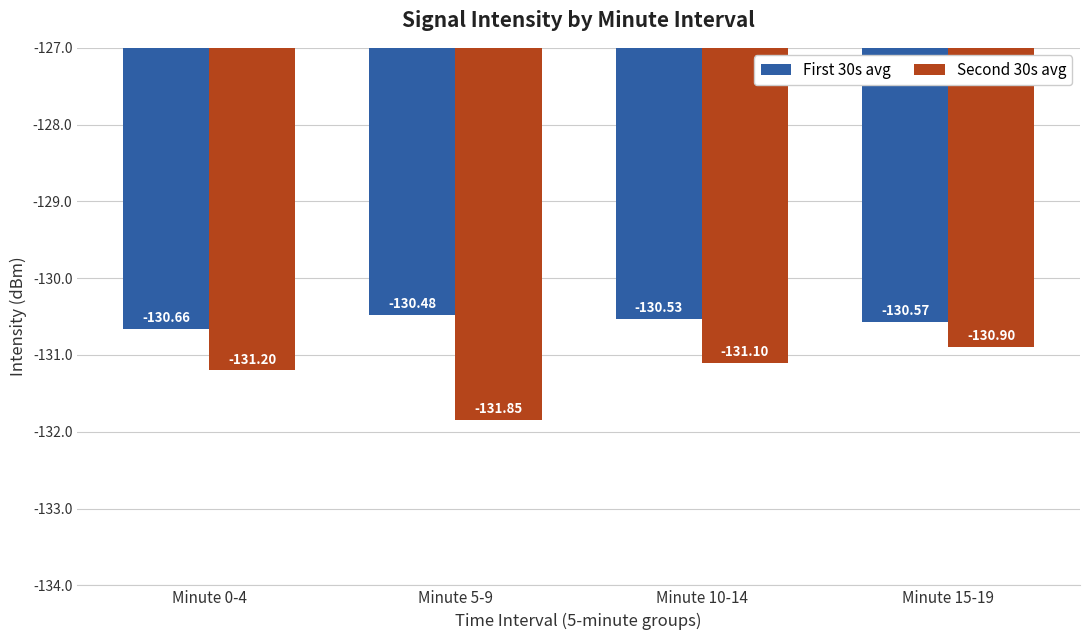

What is the sum of the First 30s avg values at Minute 10-14 and Minute 0-4?

-261.2